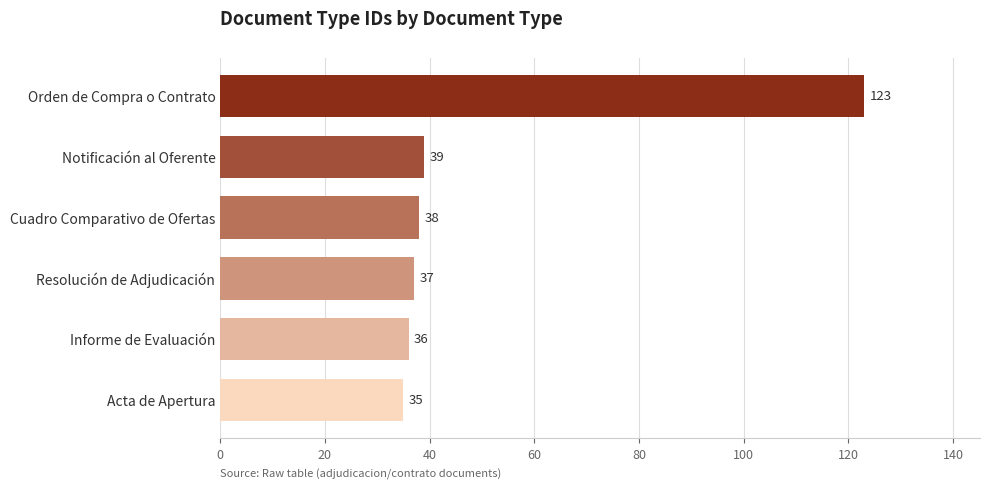

Reading top to bottom, list all the values displayed in this chart.

Orden de Compra o Contrato=123	Notificación al Oferente=39	Cuadro Comparativo de Ofertas=38	Resolución de Adjudicación=37	Informe de Evaluación=36	Acta de Apertura=35